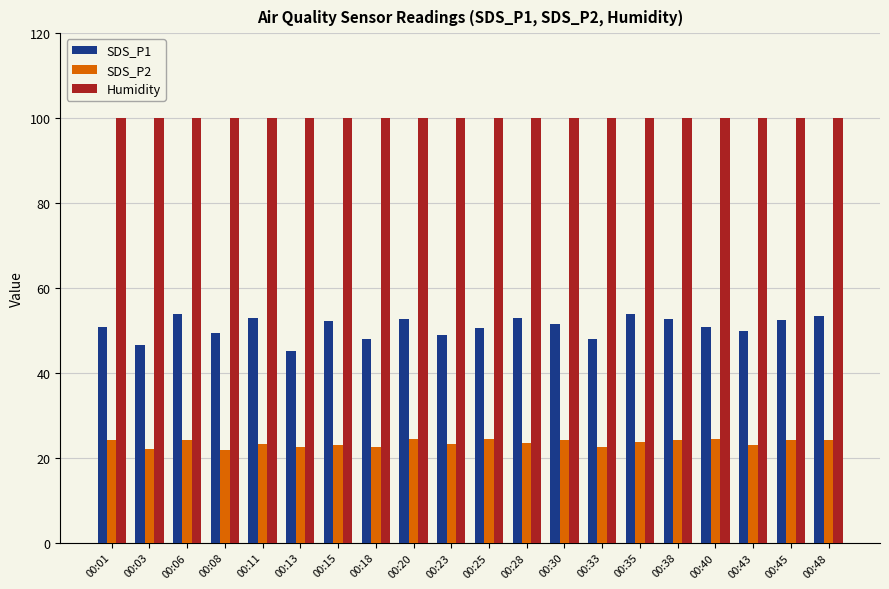

Is the value of SDS_P2 at 00:38 greater than the value of SDS_P1 at 00:01?

No